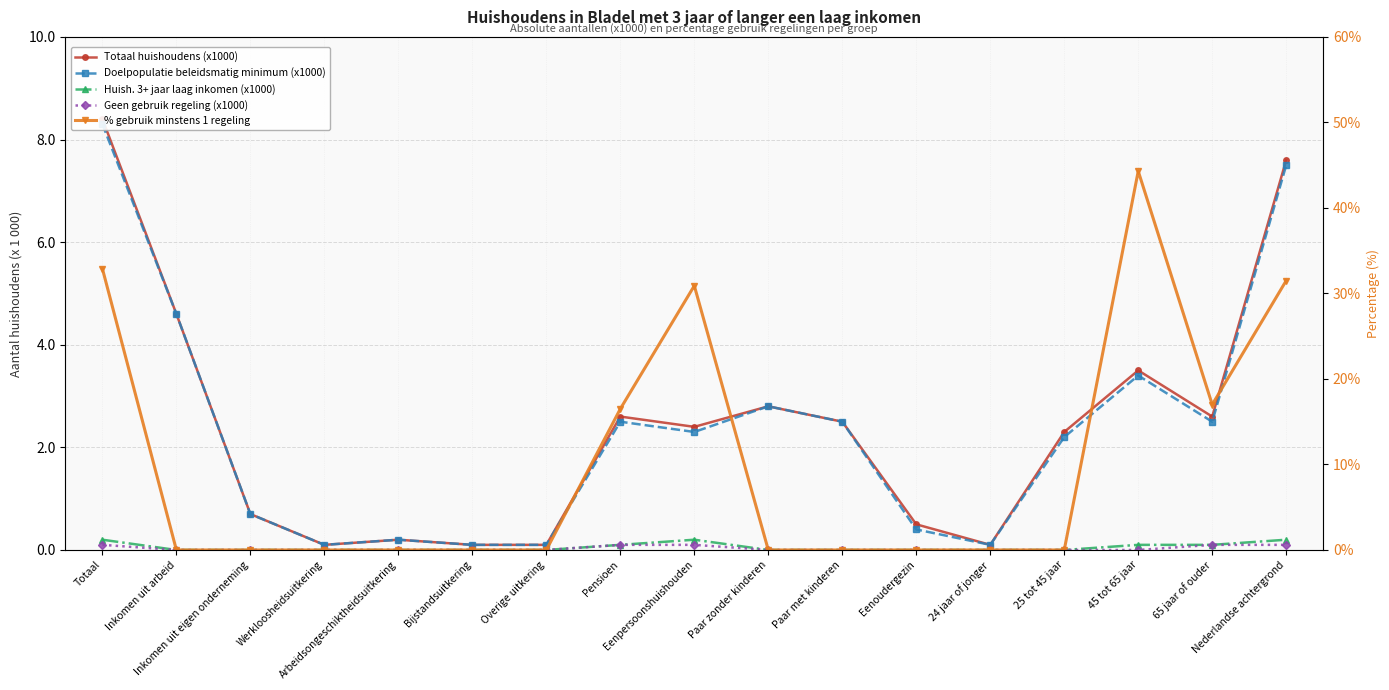

Which series has the largest total across all categories?

% gebruik minstens 1 regeling